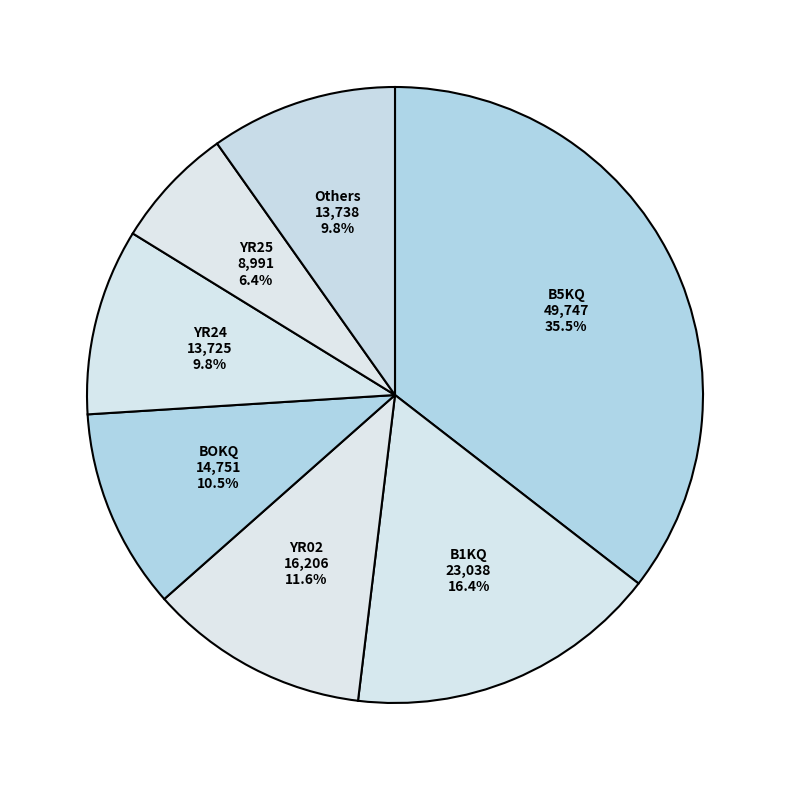

Which category has the biggest portion of the pie?

B5KQ